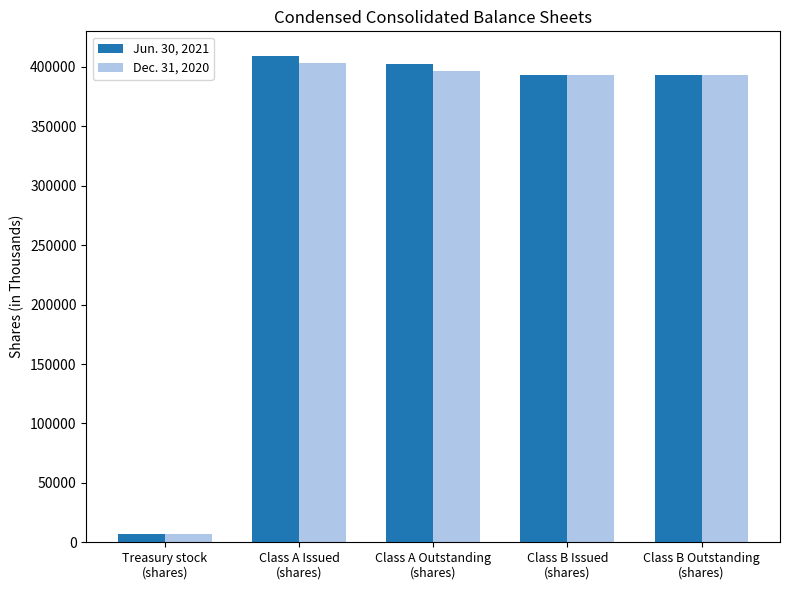

Is the value of Dec. 31, 2020 at Class A Issued
(shares) greater than the value of Jun. 30, 2021 at Class A Issued
(shares)?

No